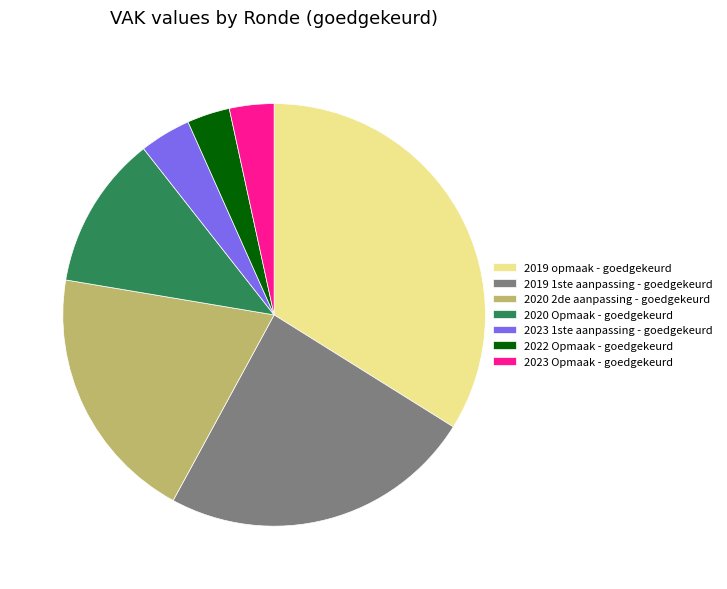

Approximately how many times larger is the value at 2020 2de aanpassing - goedgekeurd compared to 2023 1ste aanpassing - goedgekeurd?

5.0